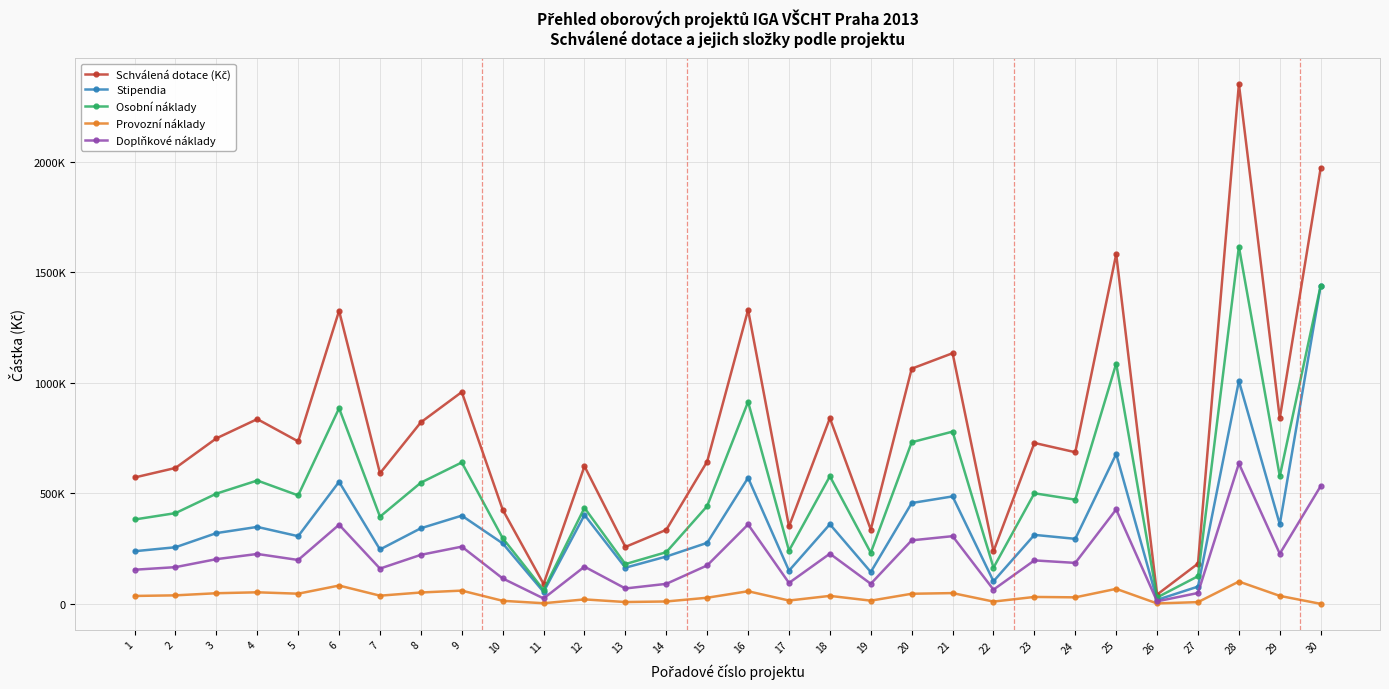

Which series changed the most between 2 and 28?

Schválená dotace (Kč)